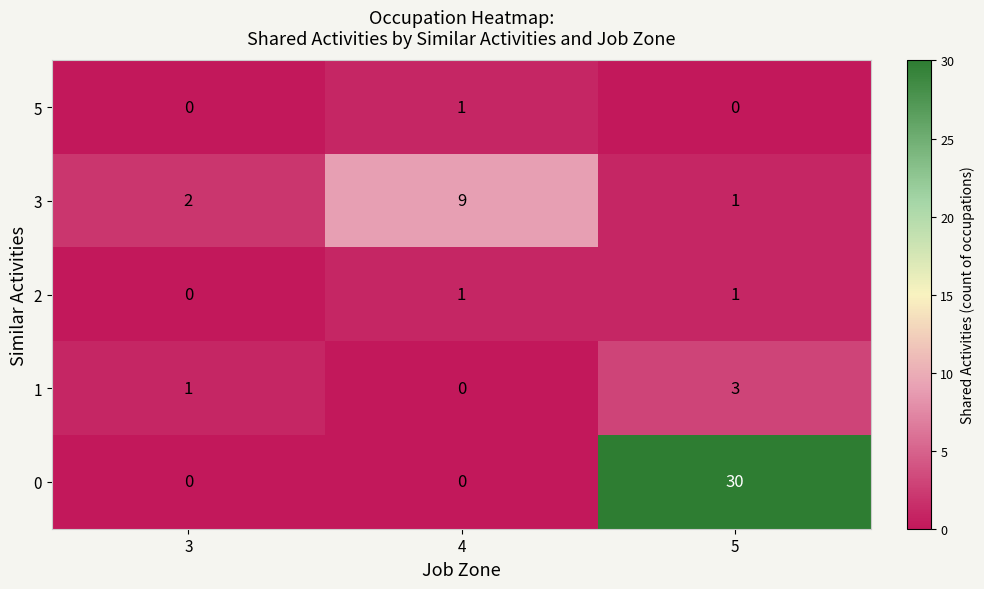

At how many categories does at least one series exceed 0?

3